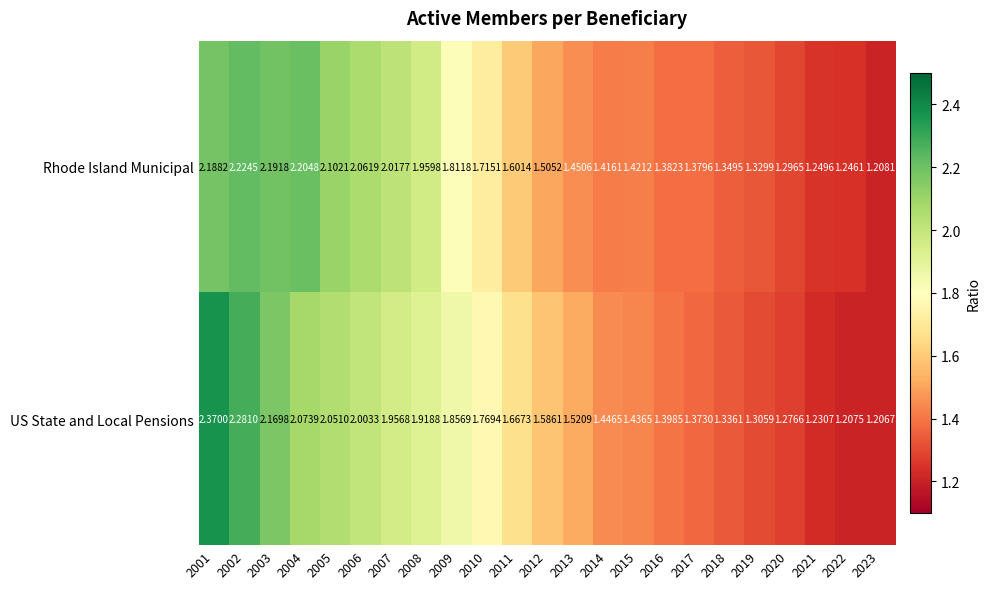

Which series has the largest total across all categories?

US State and Local Pensions